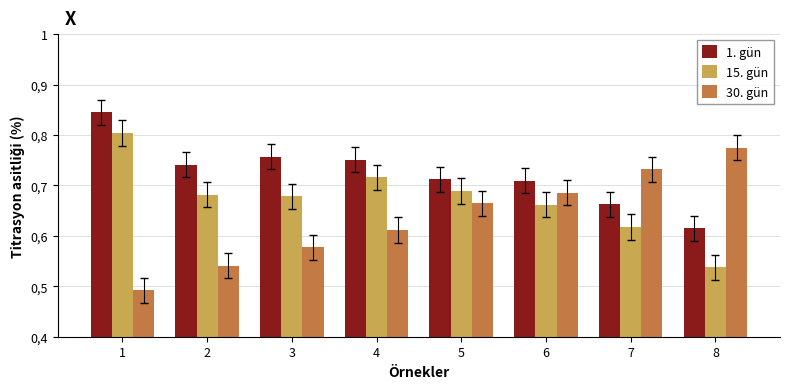

Where is 15. gün nearest to the value 0?

8